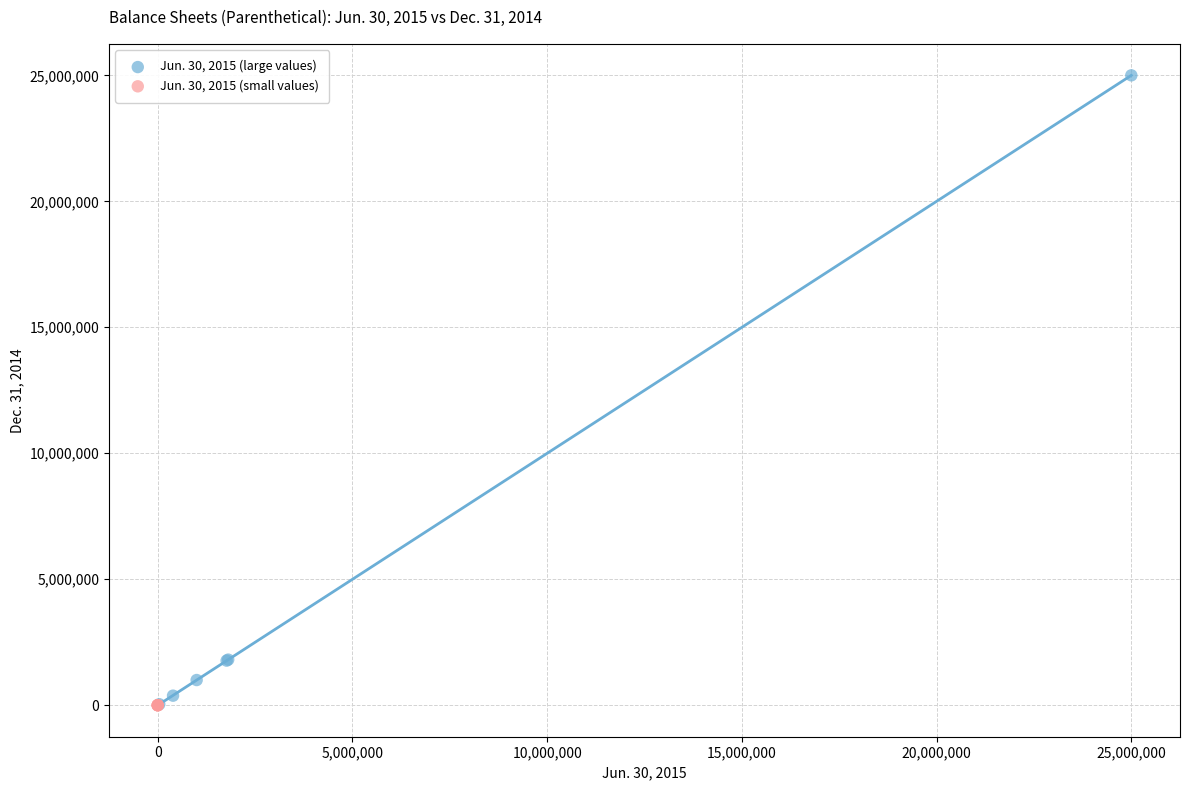

Which series has the largest Y range (max minus min)?

Jun. 30, 2015 (large values)